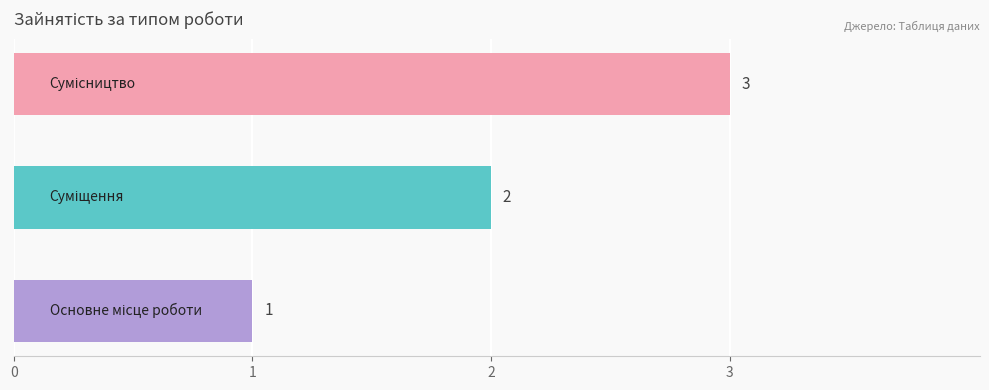

What is the sum of all values?

6